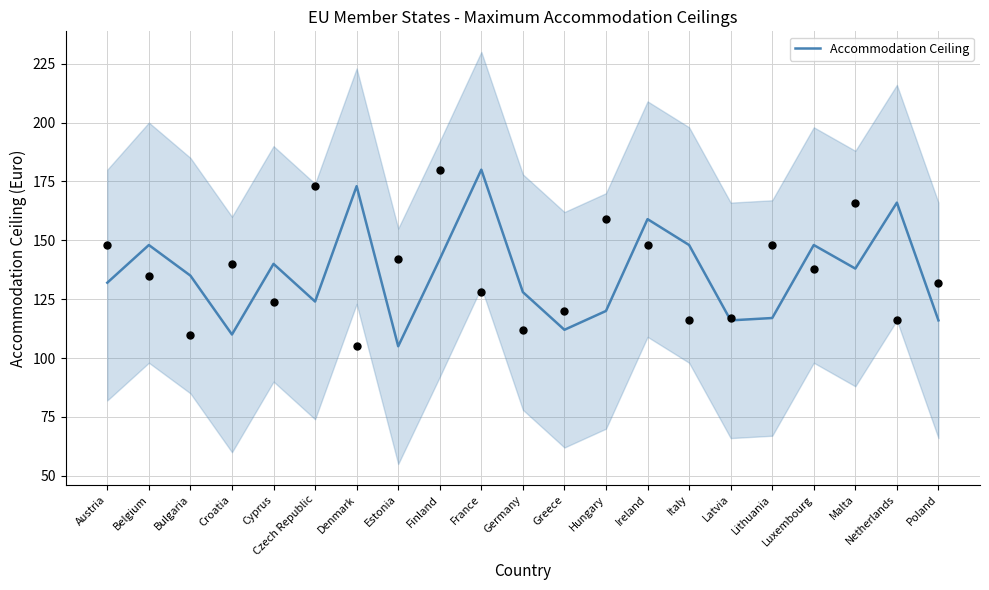

What is the ratio of the value at Lithuania to the value at Poland?

1.0